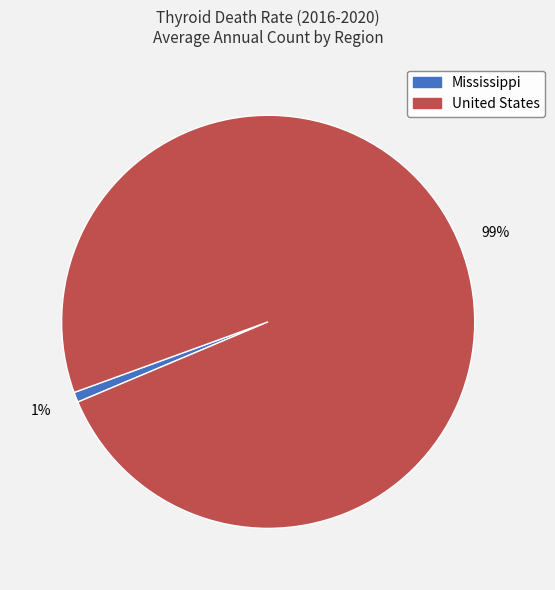

Rank the categories by value from lowest to highest.

Mississippi, United States